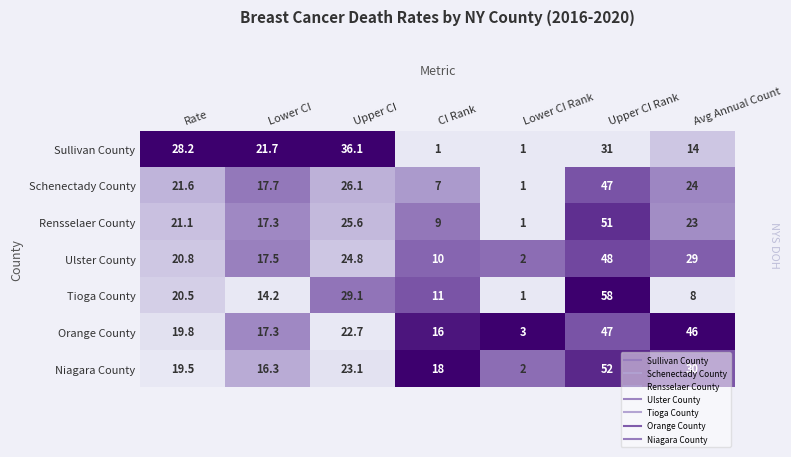

Where does the Sullivan County series first go above 21?

Rate